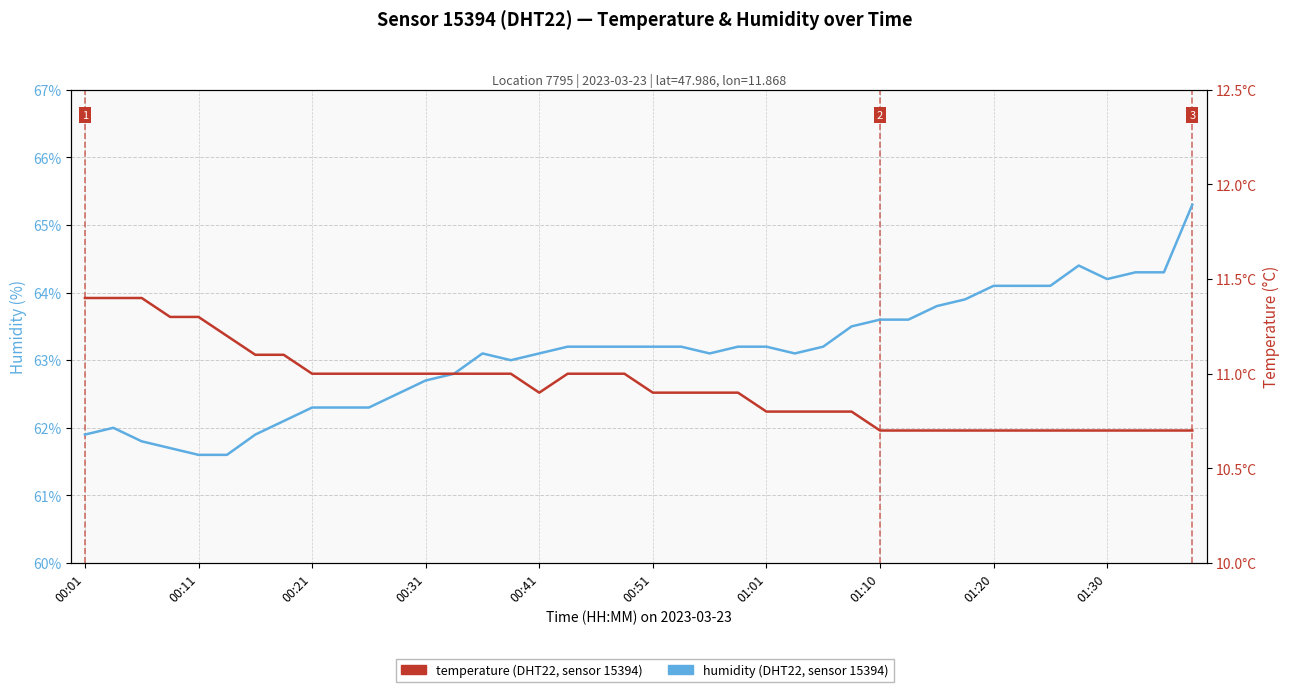

Reading right to left, extract all data points from this chart.

humidity: 65.3	64.3	64.3	64.2	64.4	64.1	64.1	64.1	63.9	63.8	63.6	63.6	63.5	63.2	63.1	63.2	63.2	63.1	63.2	63.2	63.2	63.2	63.2	63.1	63.0	63.1	62.8	62.7	62.5	62.3	62.3	62.3	62.1	61.9	61.6	61.6	61.7	61.8	62.0	61.9
temperature: 10.7	10.7	10.7	10.7	10.7	10.7	10.7	10.7	10.7	10.7	10.7	10.7	10.8	10.8	10.8	10.8	10.9	10.9	10.9	10.9	11.0	11.0	11.0	10.9	11.0	11.0	11.0	11.0	11.0	11.0	11.0	11.0	11.1	11.1	11.2	11.3	11.3	11.4	11.4	11.4